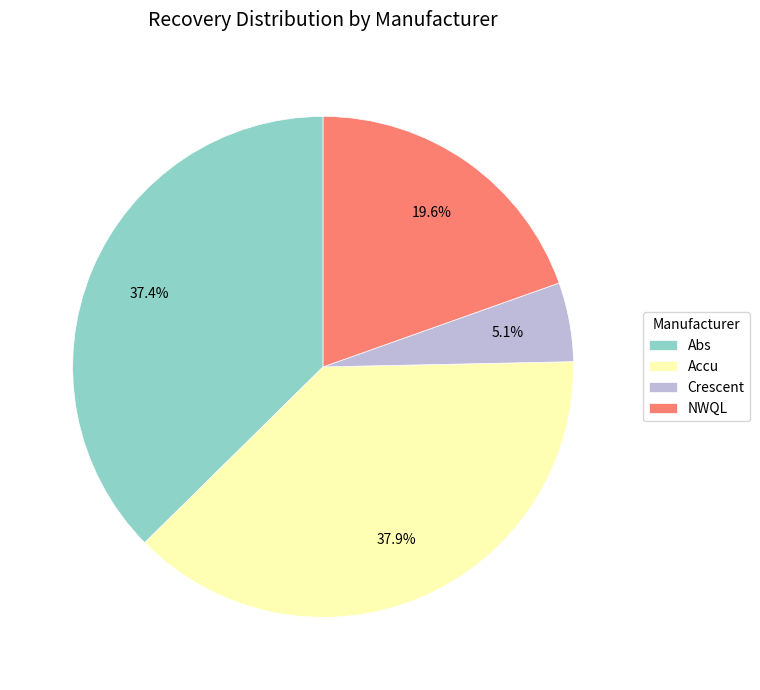

Approximately how many times larger is the value at Crescent compared to NWQL?

0.3